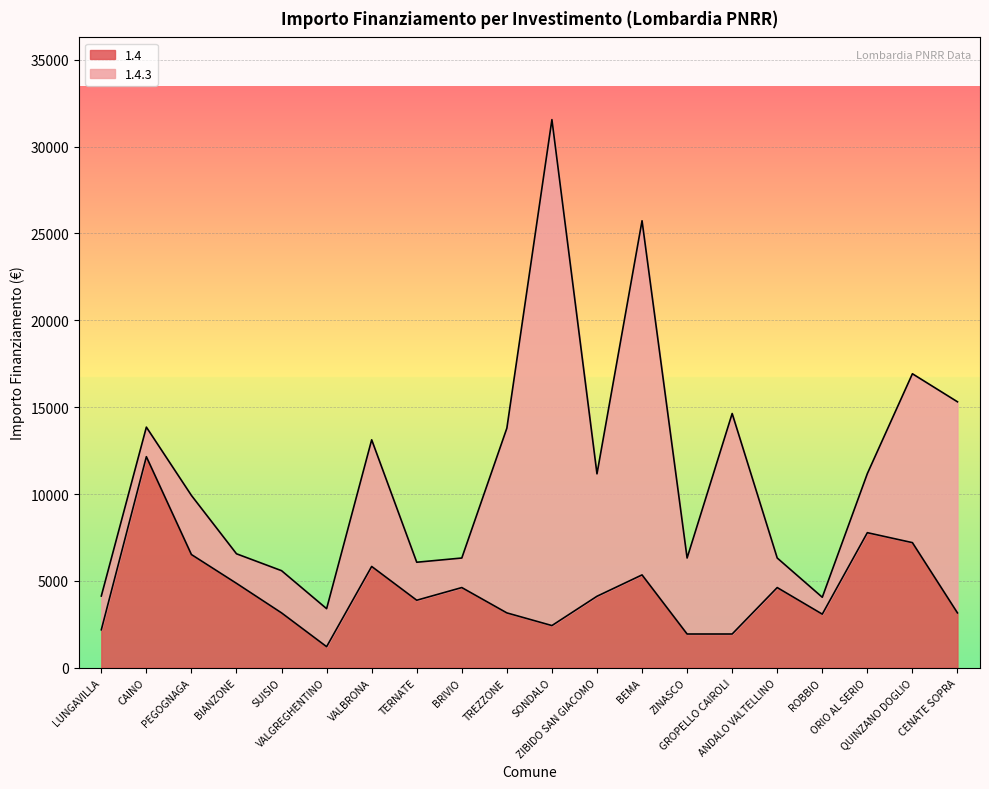

Rank the categories by value from highest to lowest.

CAINO, ORIO AL SERIO, QUINZANO DOGLIO, PEGOGNAGA, VALBRONA, BEMA, BIANZONE, BRIVIO, ANDALO VALTELLINO, ZIBIDO SAN GIACOMO, TERNATE, SUISIO, TREZZONE, CENATE SOPRA, ROBBIO, SONDALO, LUNGAVILLA, ZINASCO, GROPELLO CAIROLI, VALGREGHENTINO